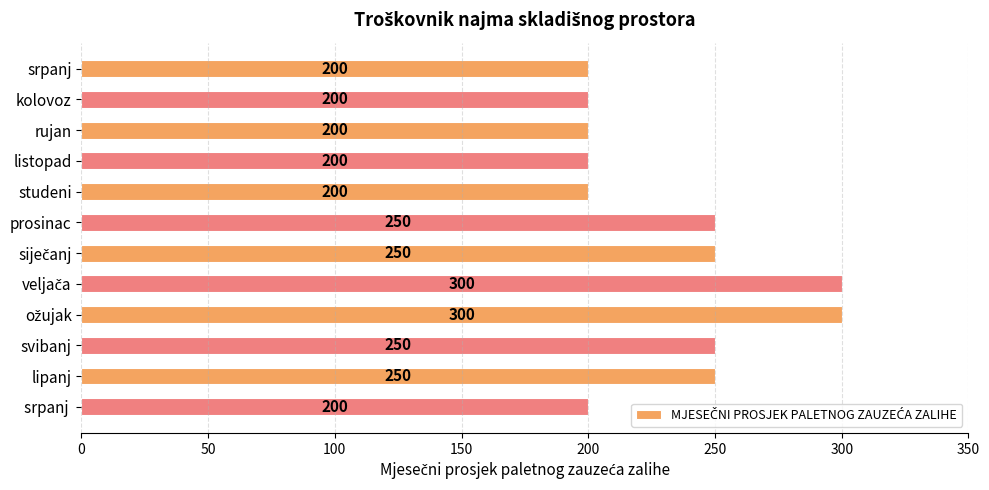

What is the label of the 1st bar from the bottom?

srpanj 